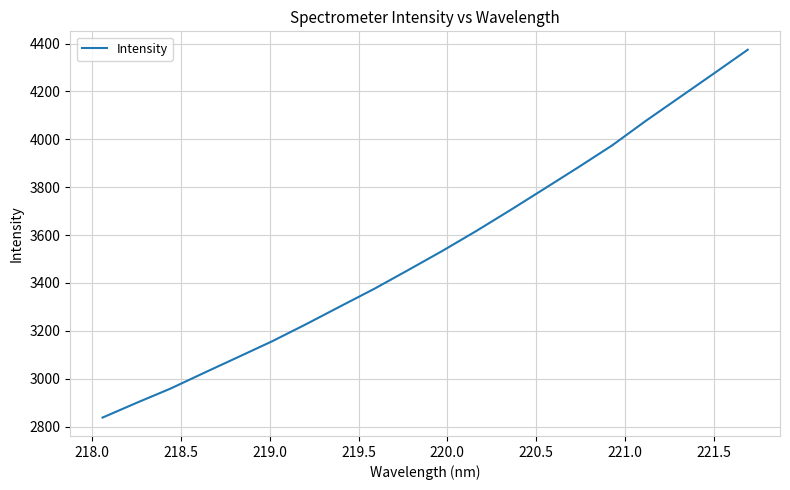

What is the maximum value shown in the chart?

4374.2